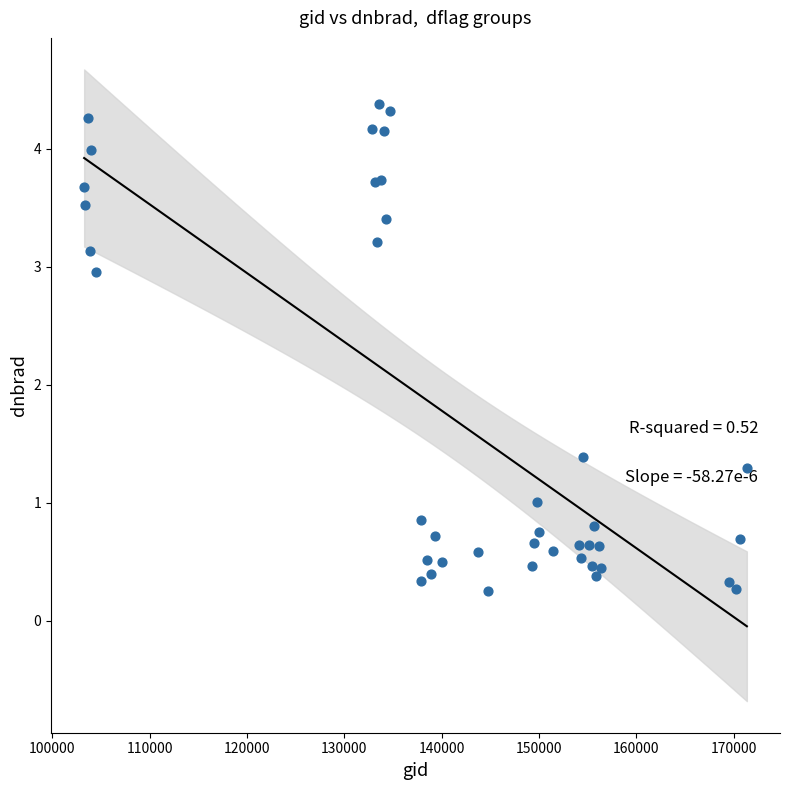

What Y value in the scatter plot is closest to 2?

1.4